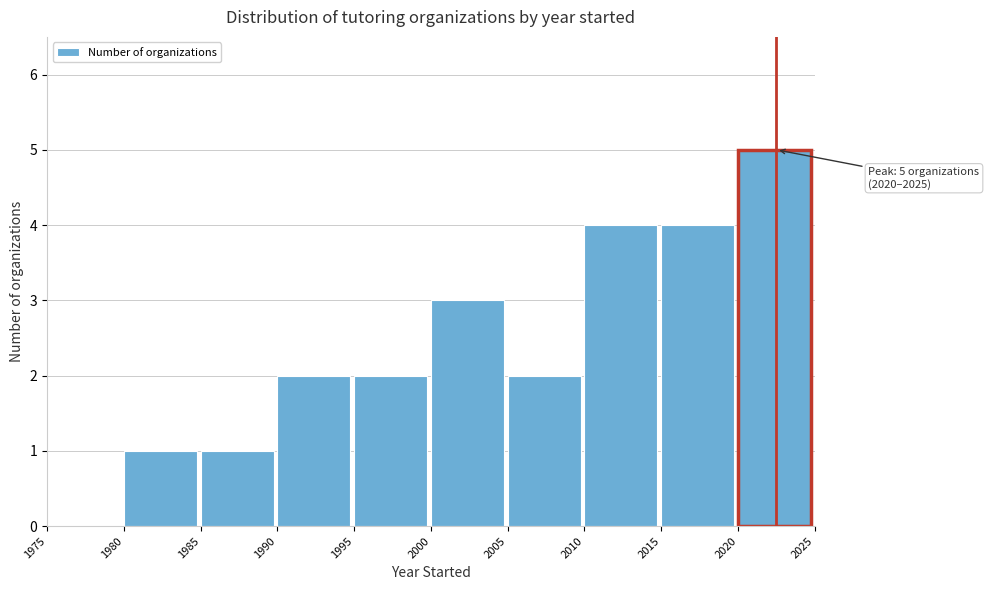

Over which range of the x-axis is the bar tallest?

2020 to 2025